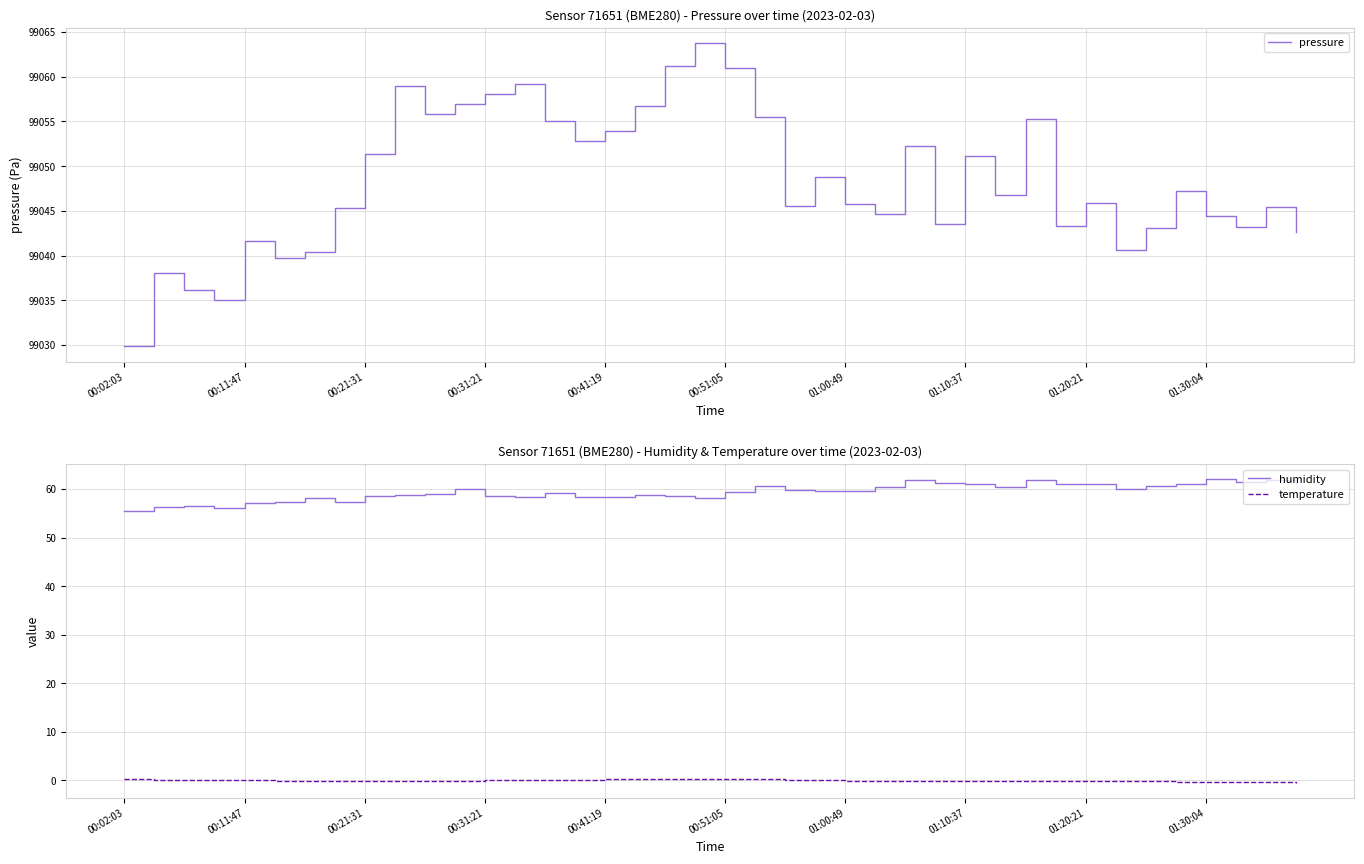

True or false: humidity and temperature intersect in this chart.

False